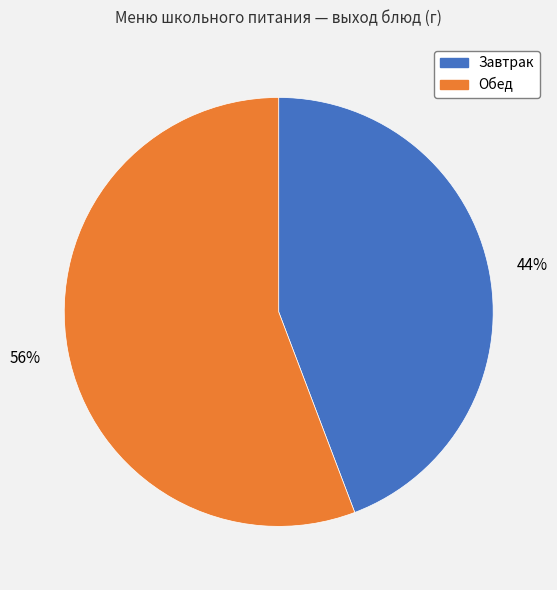

To the nearest percent, what is the difference between the largest and smallest slice percentages?

12%